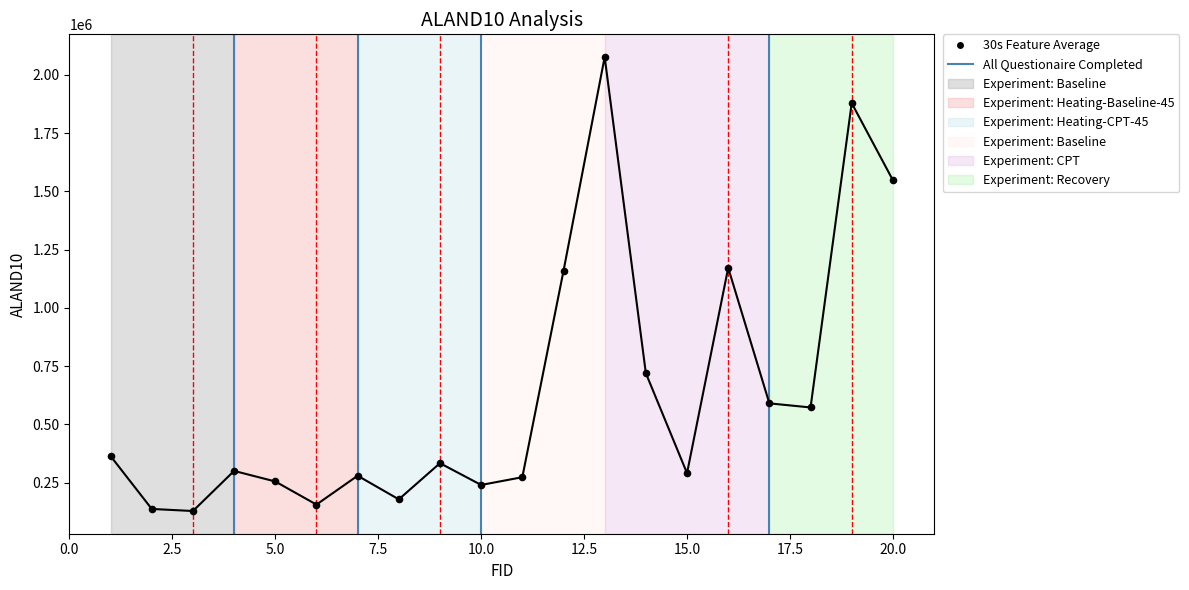

What is the range of Y values (max minus min)?

1948081